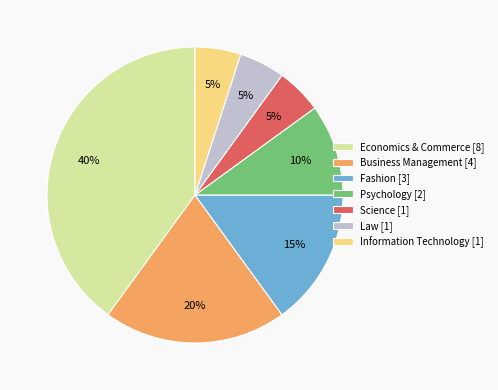

The Information Technology slice represents 5% of the pie. True or false?

True